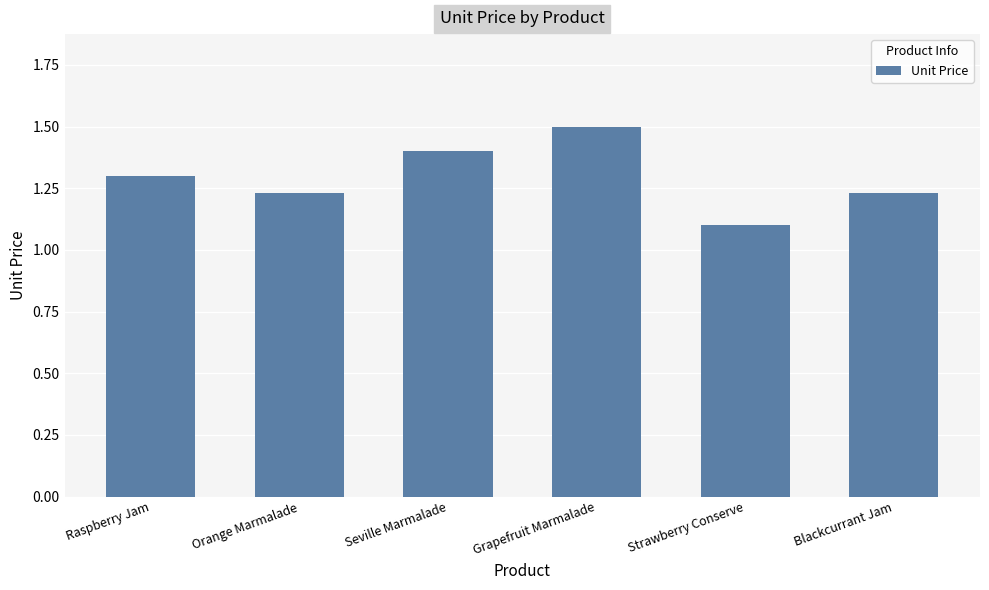

What is the label of the 2nd bar from the left?

Orange Marmalade